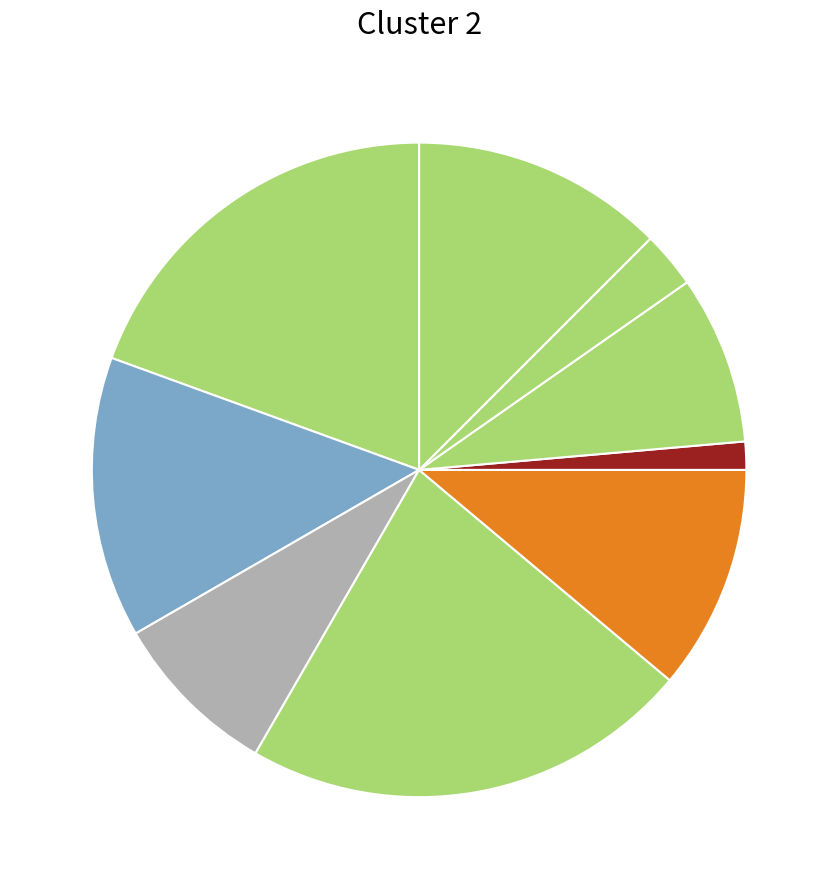

How many segments does this pie chart have?

9